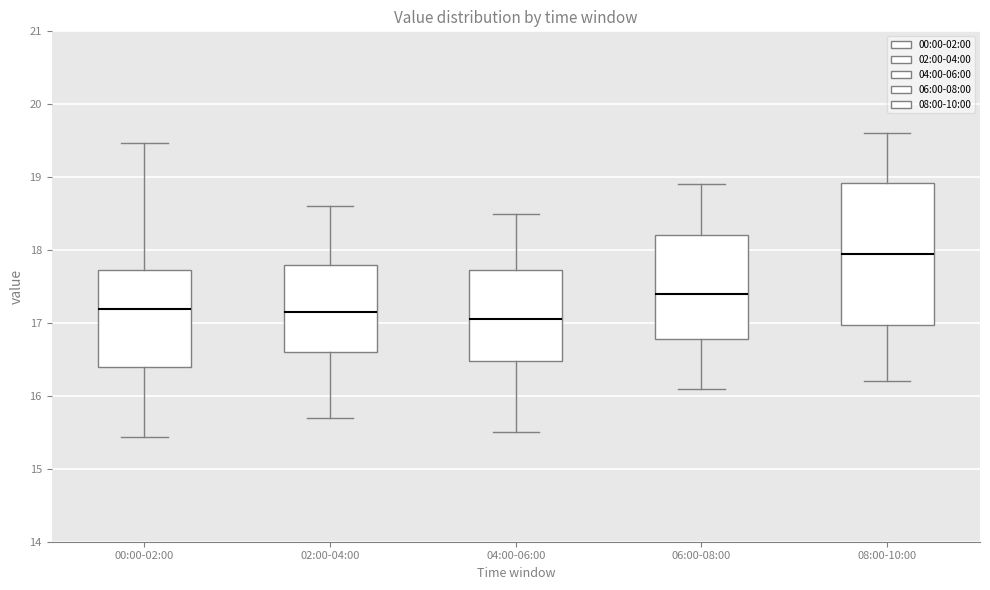

Comparing the boxes themselves (not the whiskers), which one is the tallest?

08:00-10:00